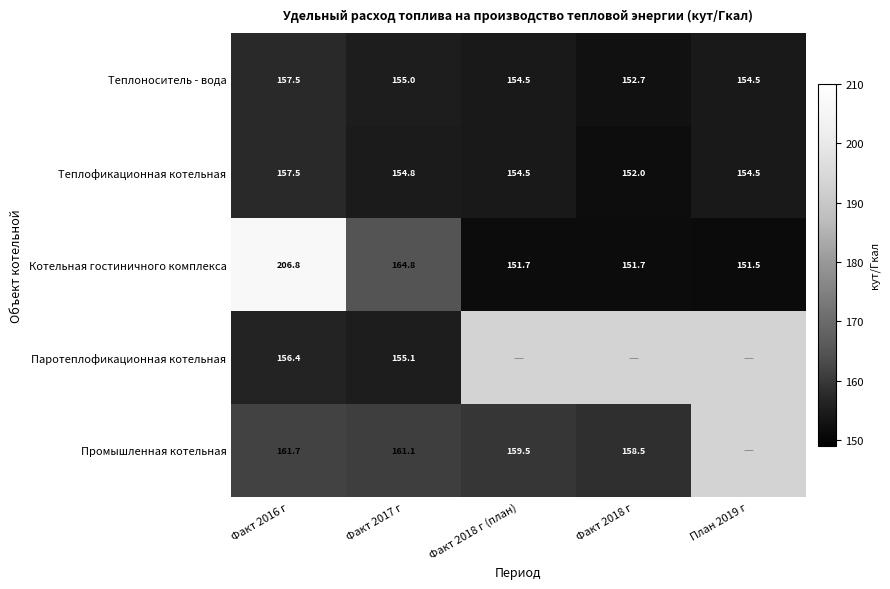

At how many categories does at least one series exceed 204?

1